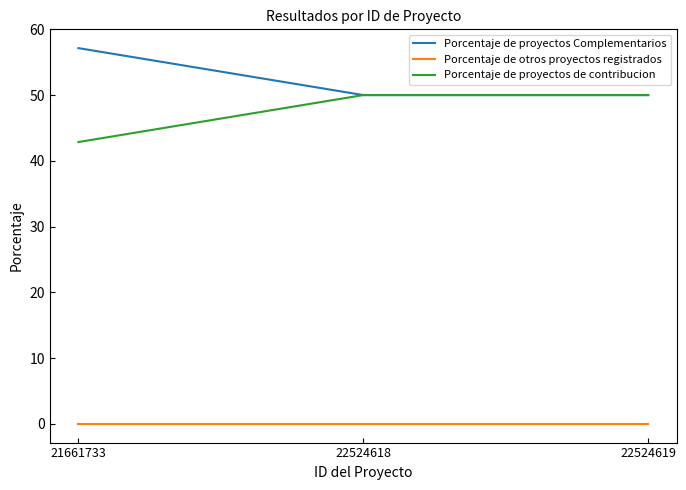

What are all the series names shown in the legend?

Porcentaje de proyectos Complementarios, Porcentaje de otros proyectos registrados, Porcentaje de proyectos de contribucion